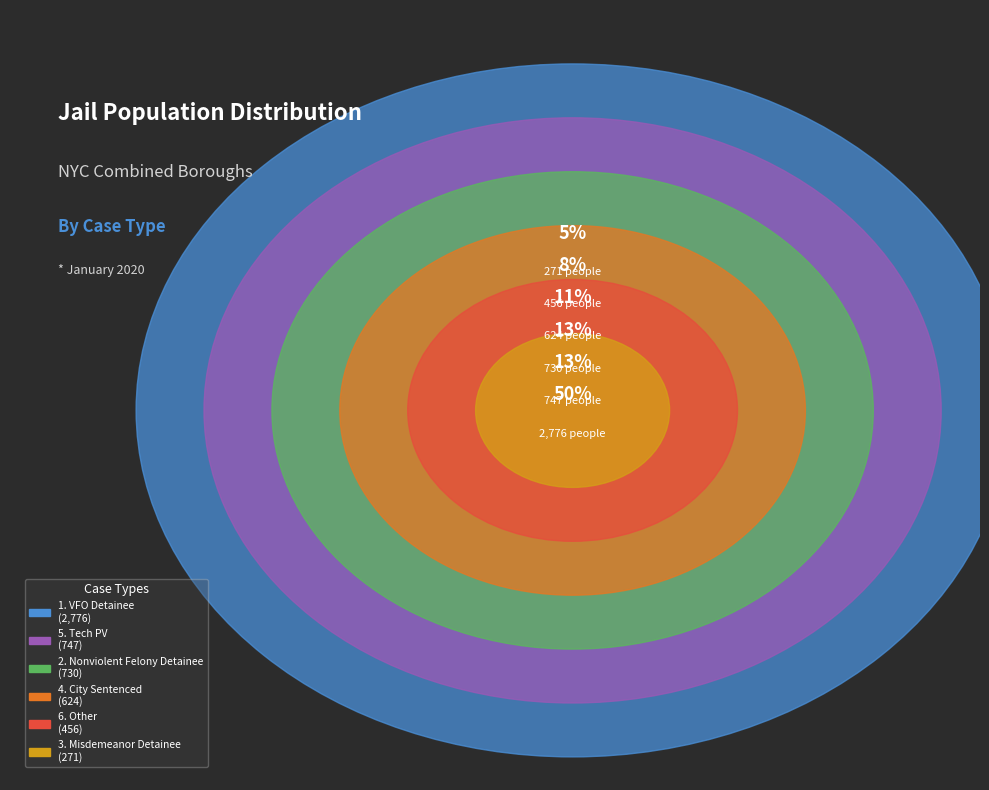

Count the number of slices in the pie.

6